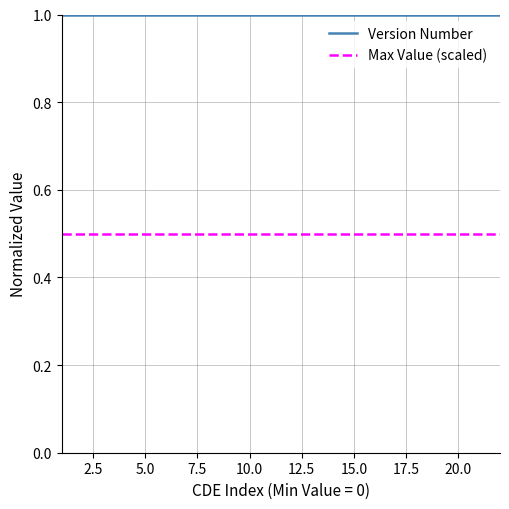

List the series in order of their peak value, highest first.

Version Number, Max Value (scaled)